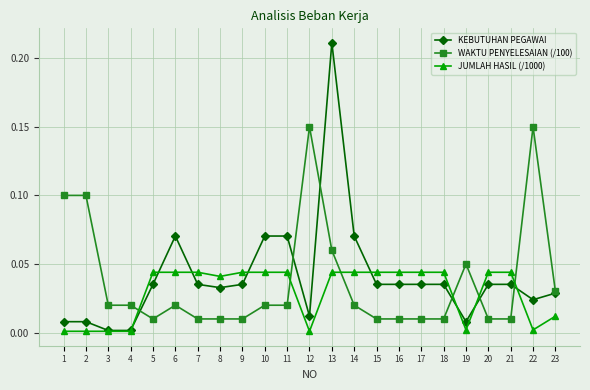

Between which two adjacent categories do KEBUTUHAN PEGAWAI and WAKTU PENYELESAIAN (/100) first intersect?

4 and 5